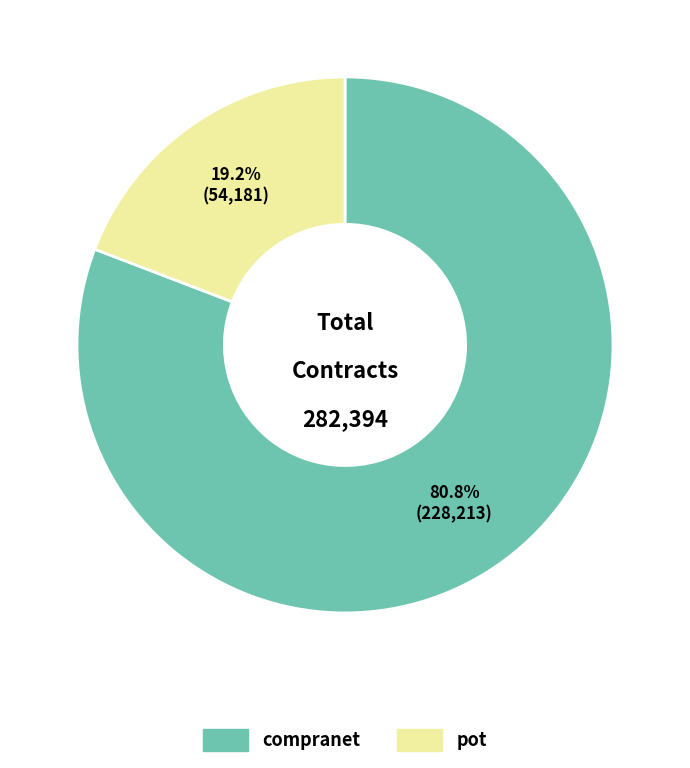

Which category has the biggest portion of the pie?

compranet